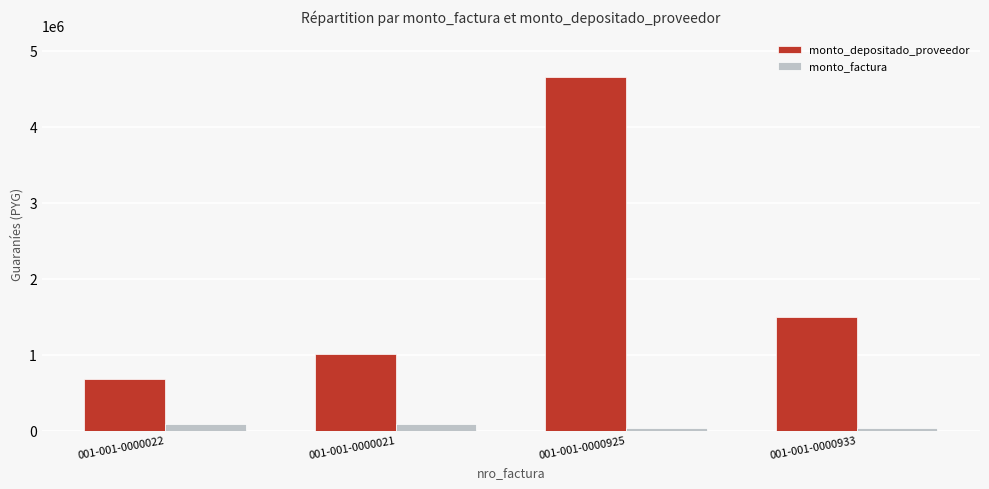

What position from the right is 001-001-0000021?

3